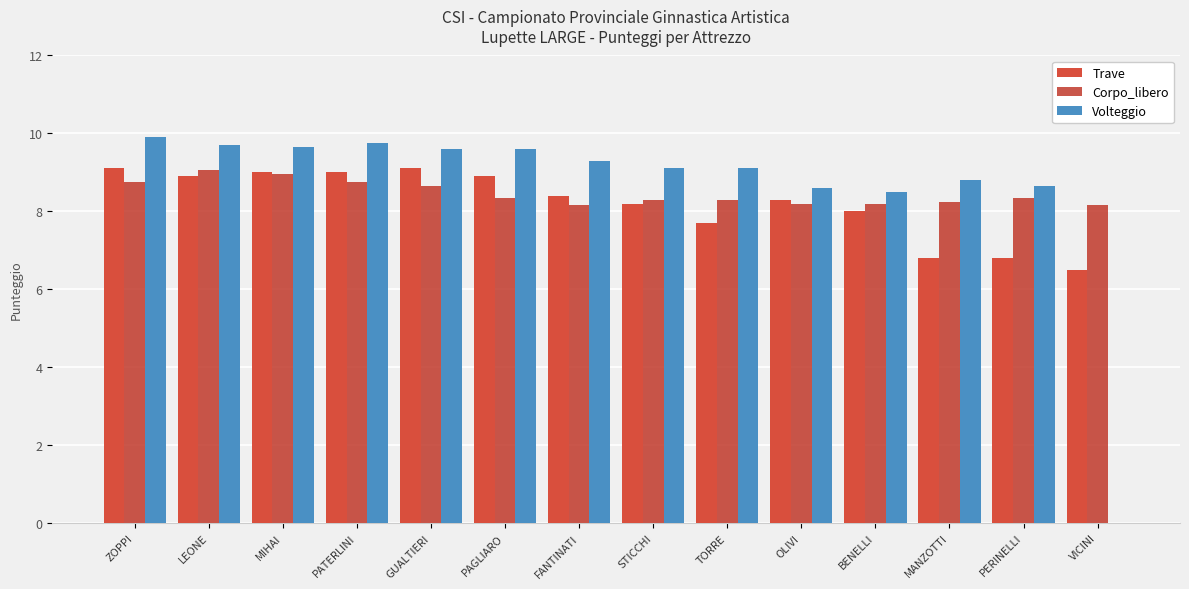

What is the sum of all Volteggio values?

120.2